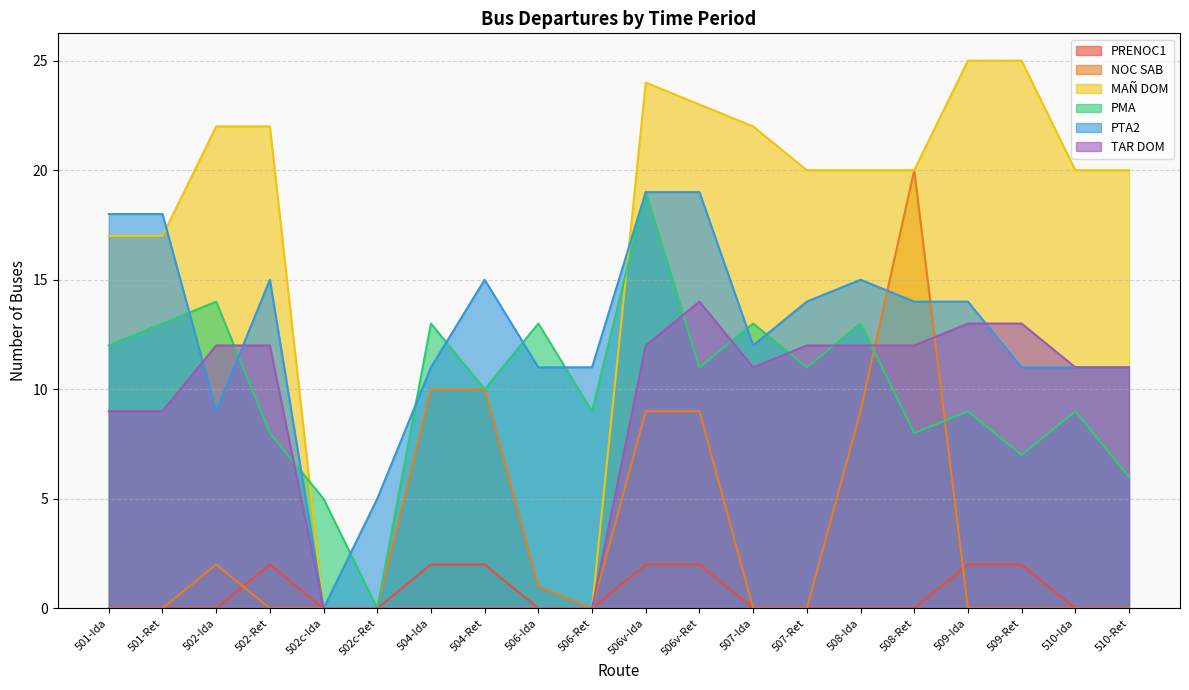

Which series has the largest range (max minus min)?

MAÑ DOM